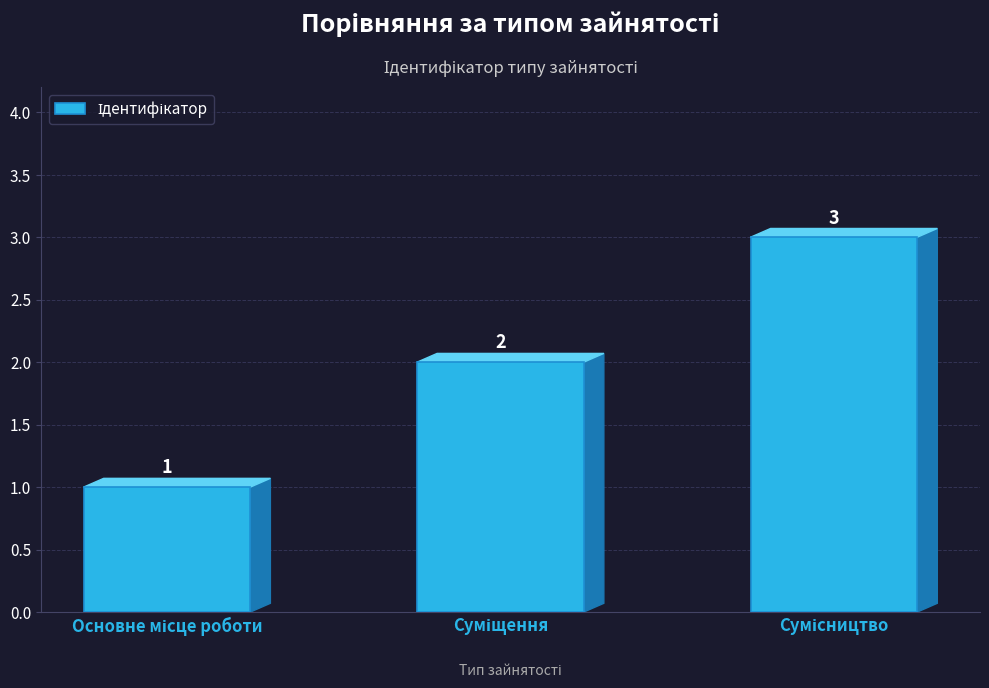

Count the values in the range 1 to 3.

3